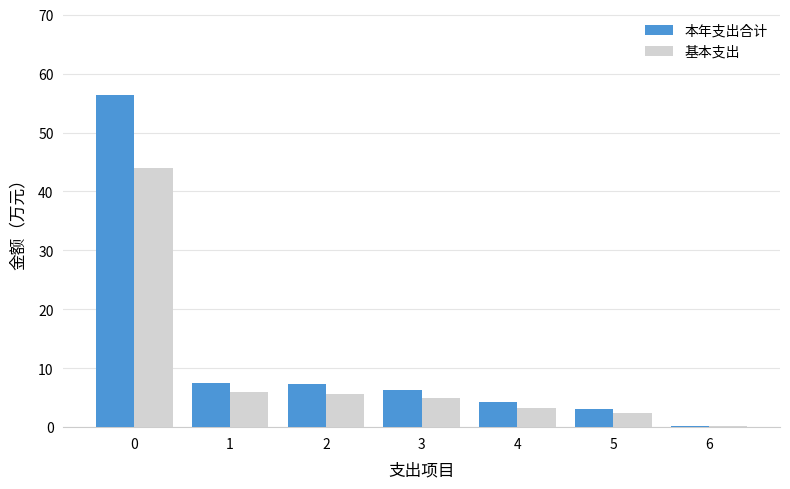

Which series changed the most between 0 and 5?

本年支出合计